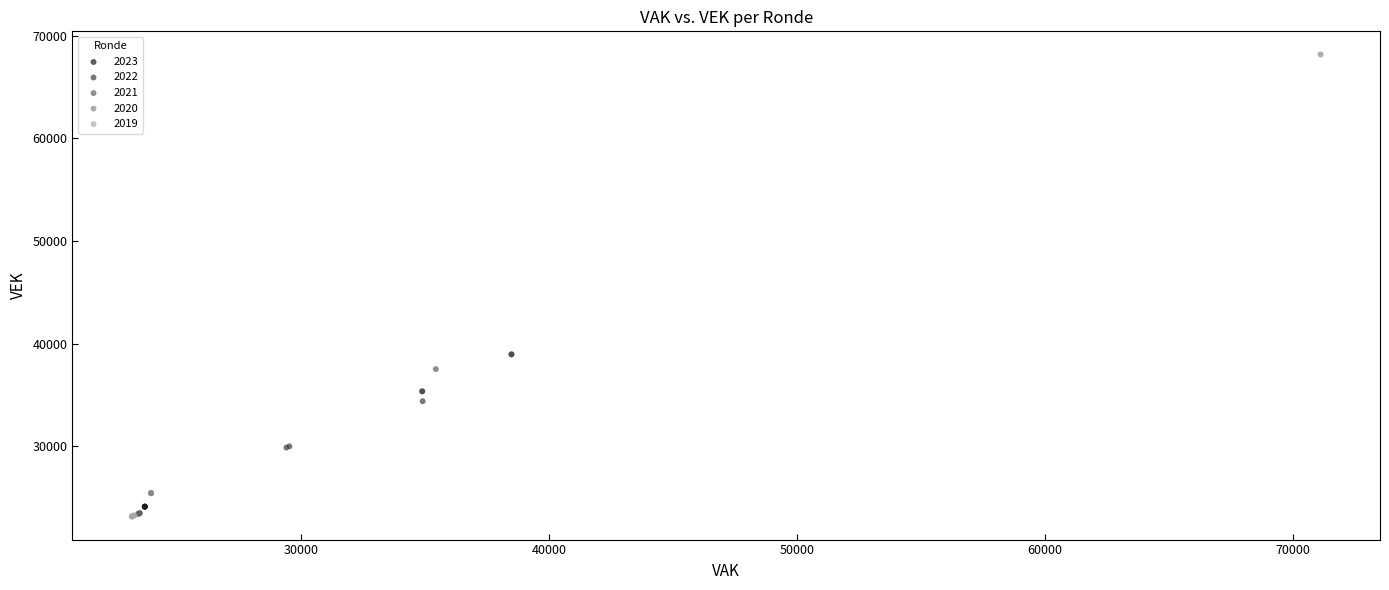

Which series reaches the maximum Y coordinate?

2020